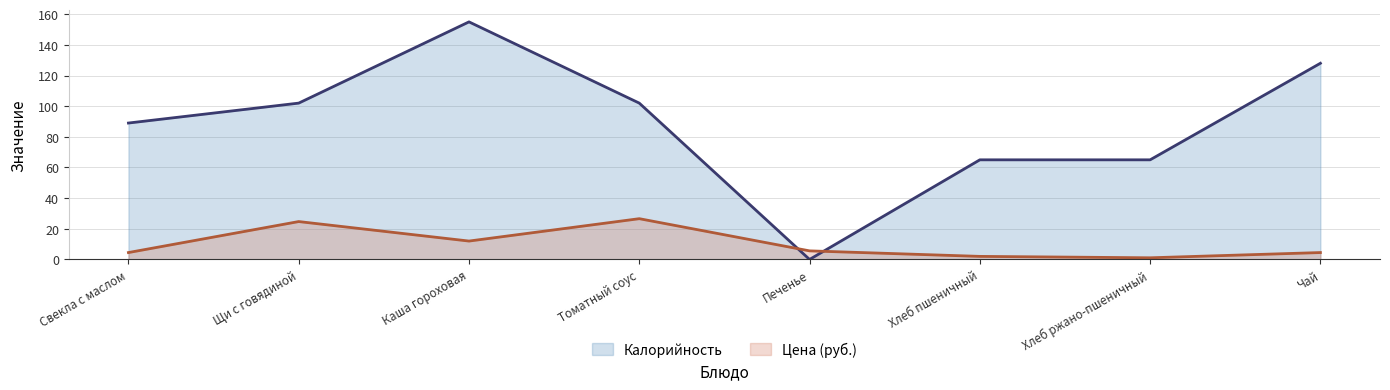

How many data points in Калорийность are above 102?

2